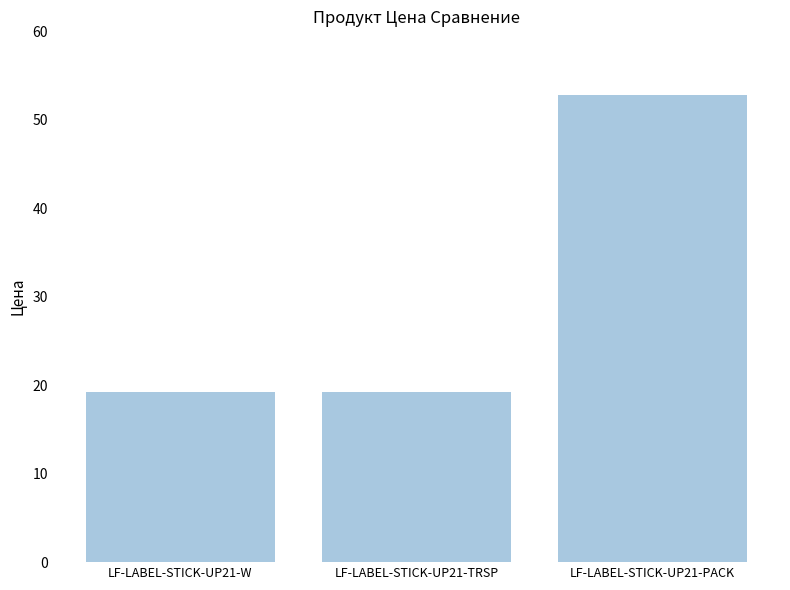

What is the label of the 2nd bar from the left?

LF-LABEL-STICK-UP21-TRSP